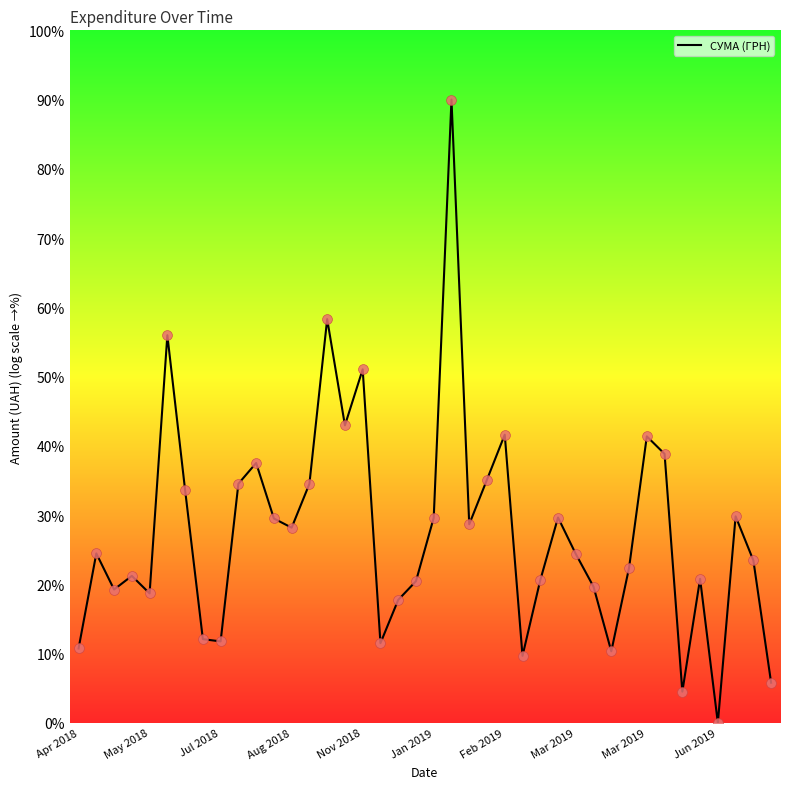

What is the maximum value shown in the chart?

90.0